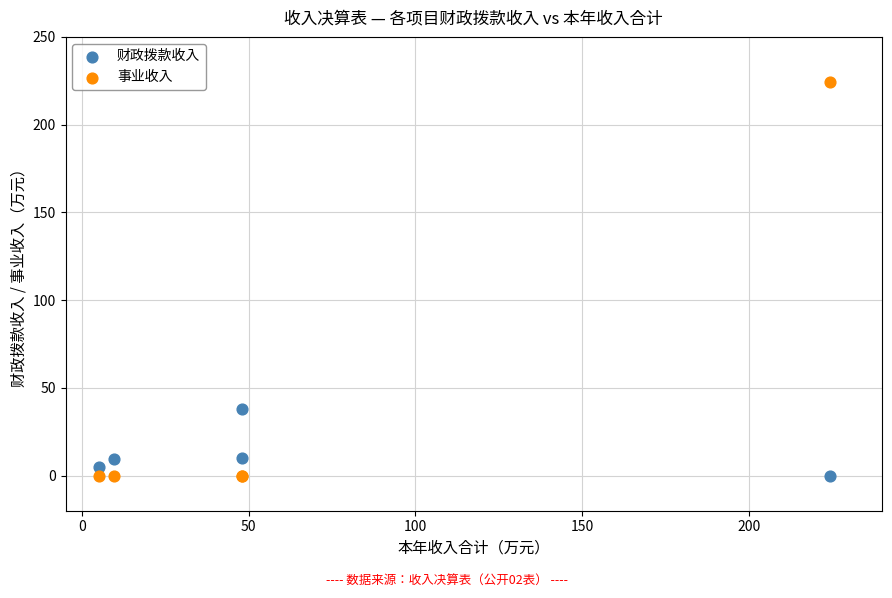

Which series has the largest Y range (max minus min)?

事业收入